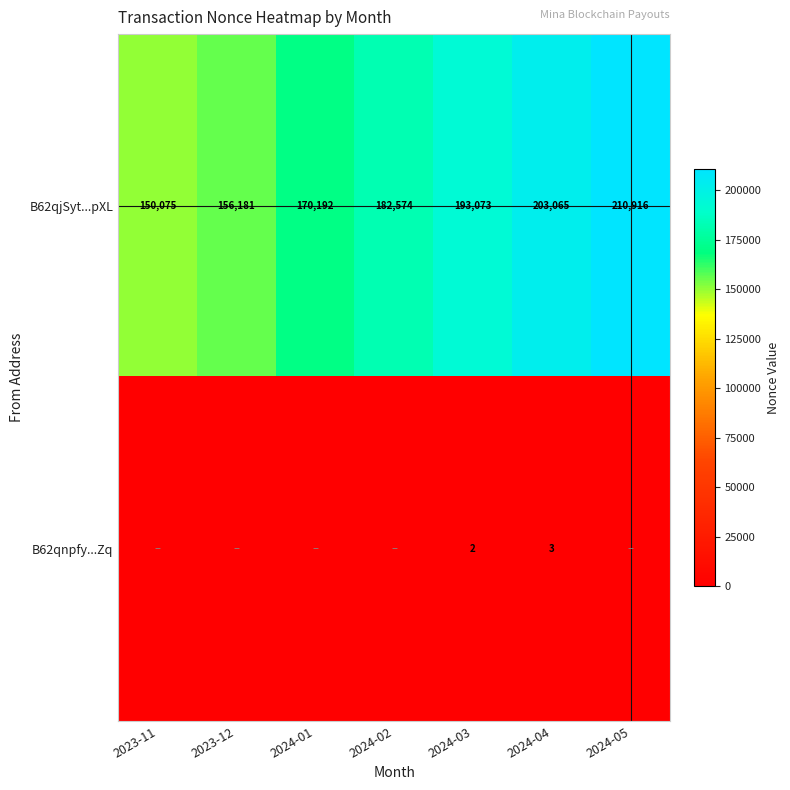

What is the difference between the highest and lowest values at 2024-03?

193071